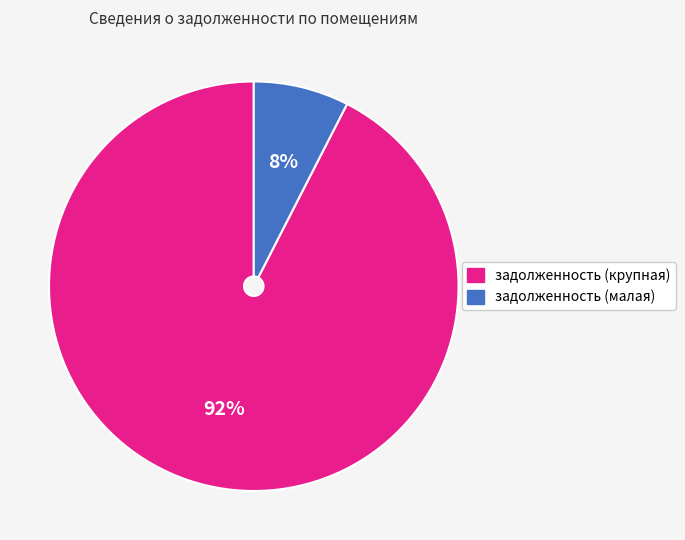

How many segments does this pie chart have?

2